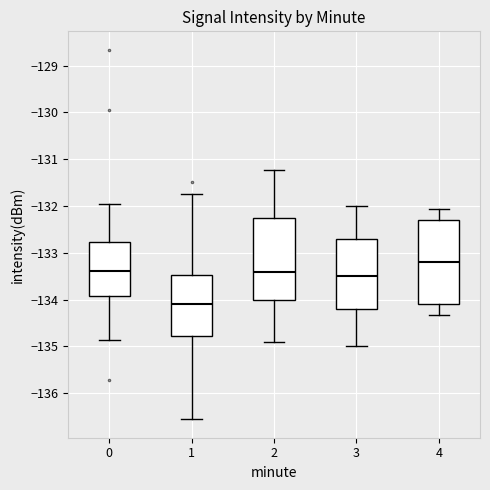

Which box has the highest median line?

4